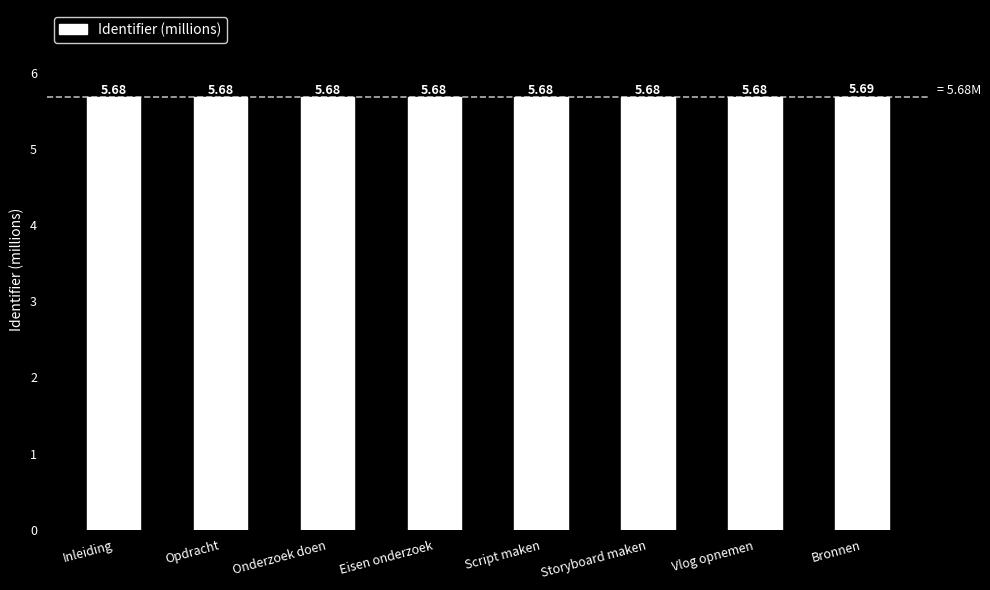

How many bars are there in total?

8